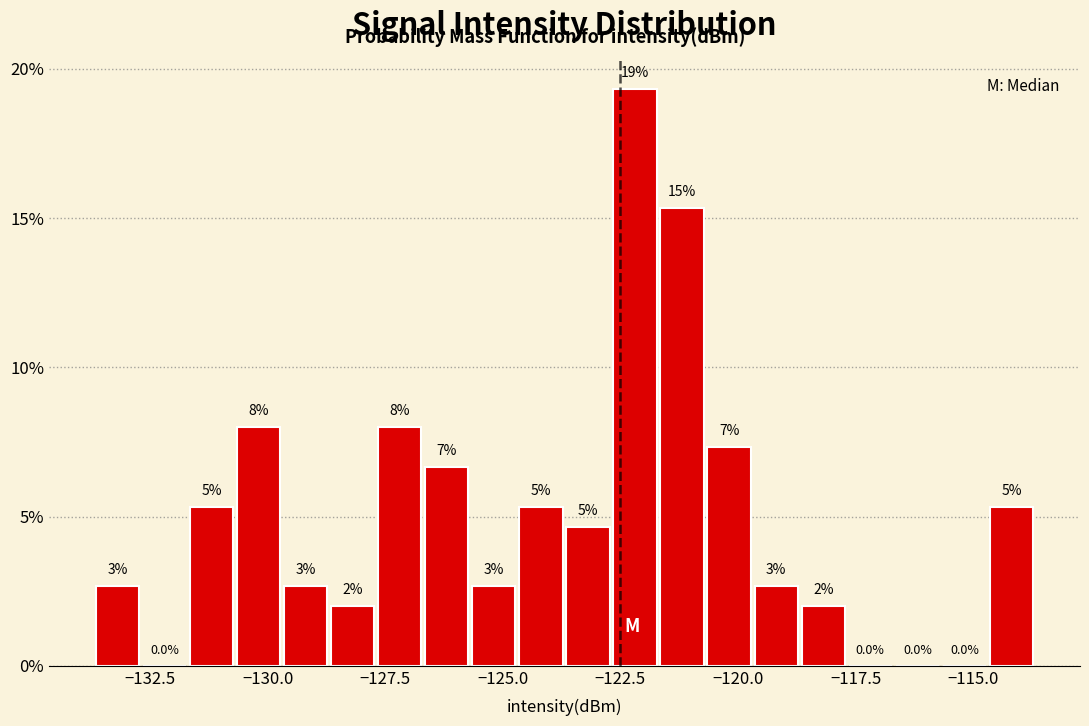

Read against the x-axis, roughly where is the centre of the tallest bar?

-122.0